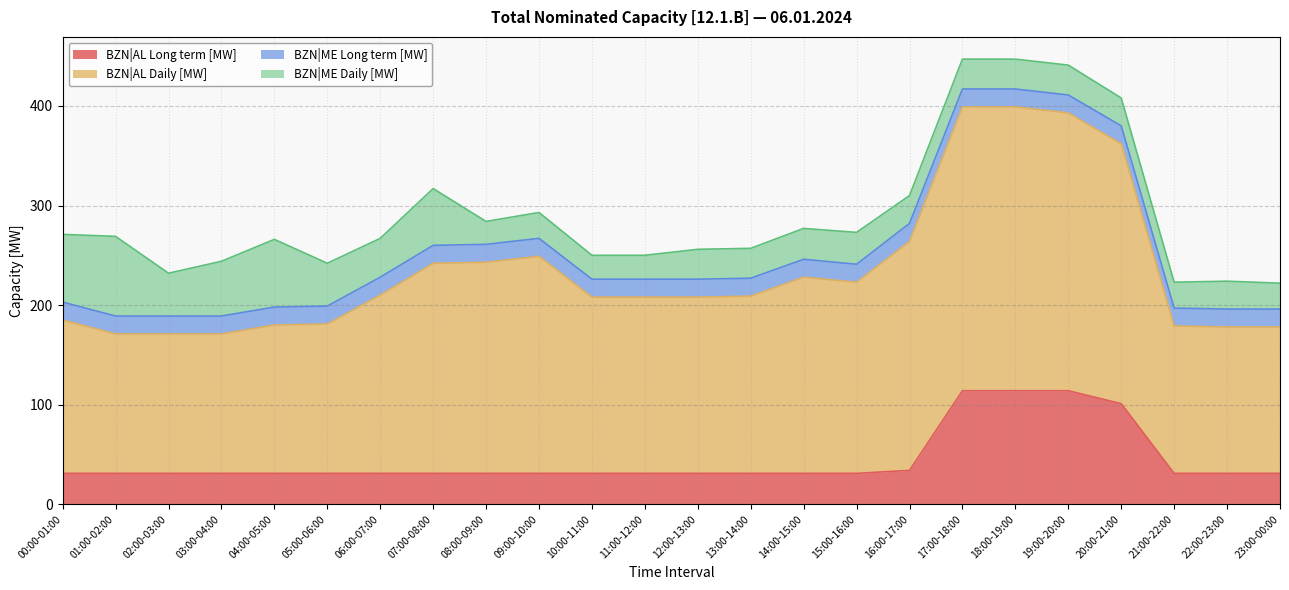

What is the label of the 24th point from the right?

00:00-01:00